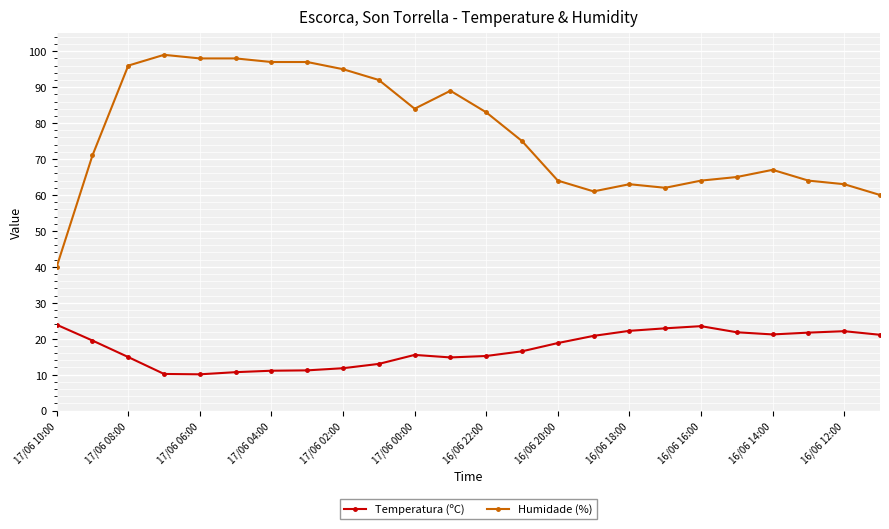

Rank the series by their average value, from lowest to highest.

Temperatura (ºC), Humidade (%)